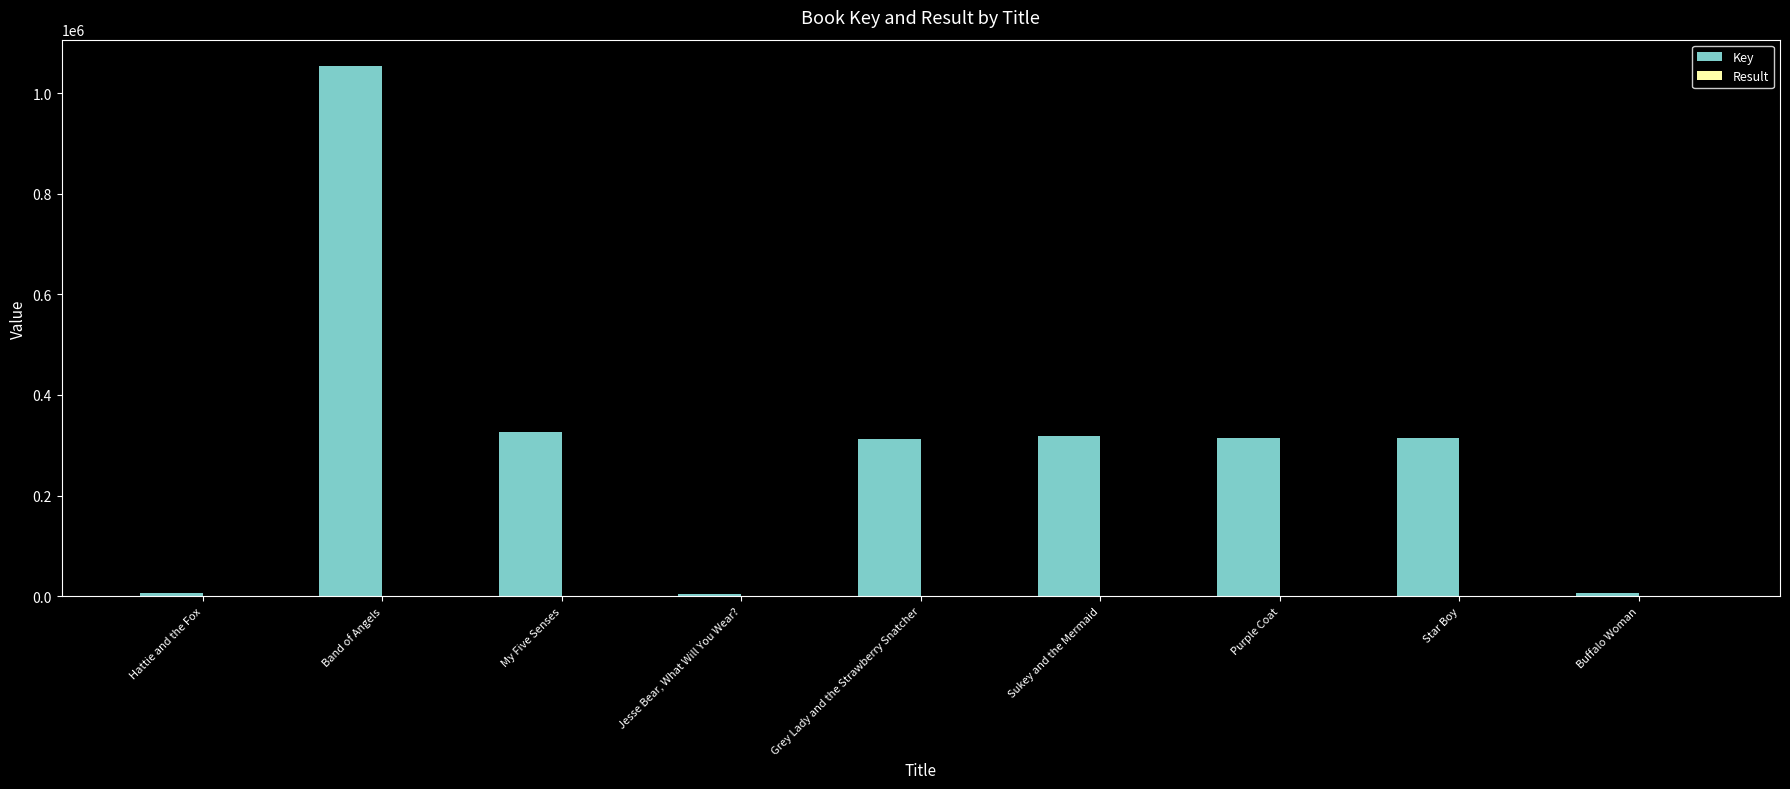

At which category is the sum across all series the highest?

Band of Angels